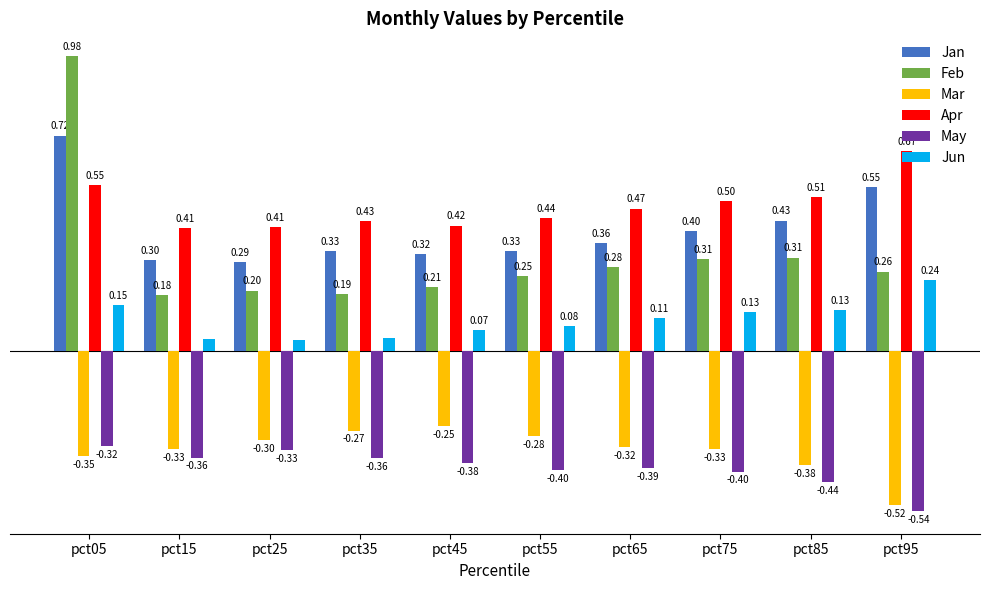

At which category is the sum across all series the highest?

pct05